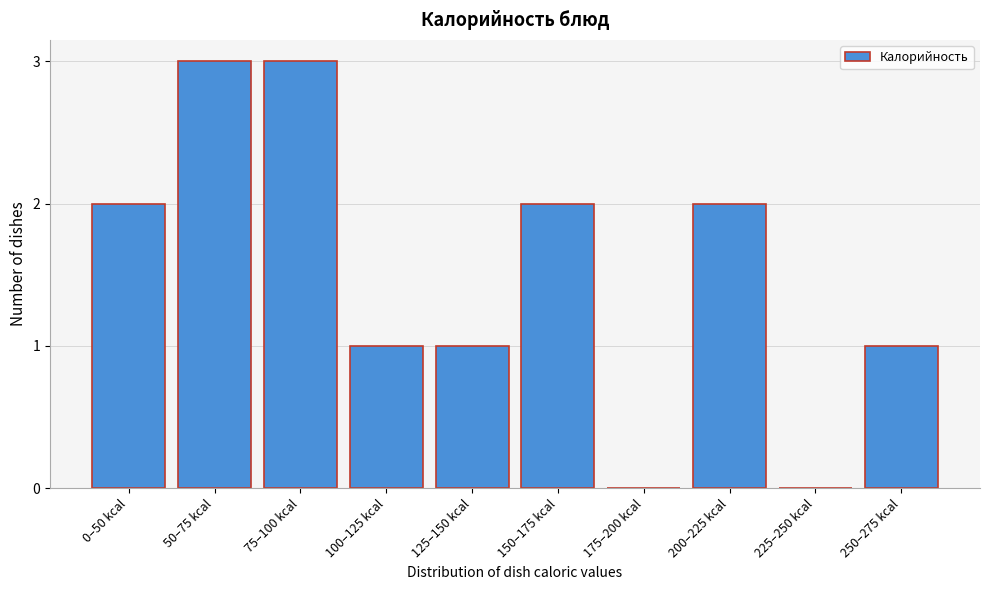

Reading left to right, transcribe all the data shown in this chart.

0–50 kcal=2	50–75 kcal=3	75–100 kcal=3	100–125 kcal=1	125–150 kcal=1	150–175 kcal=2	175–200 kcal=0	200–225 kcal=2	225–250 kcal=0	250–275 kcal=1